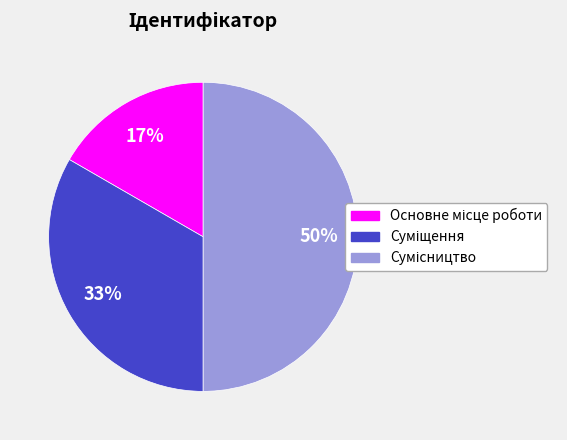

To the nearest percent, what is the difference between the largest and smallest slice percentages?

33%